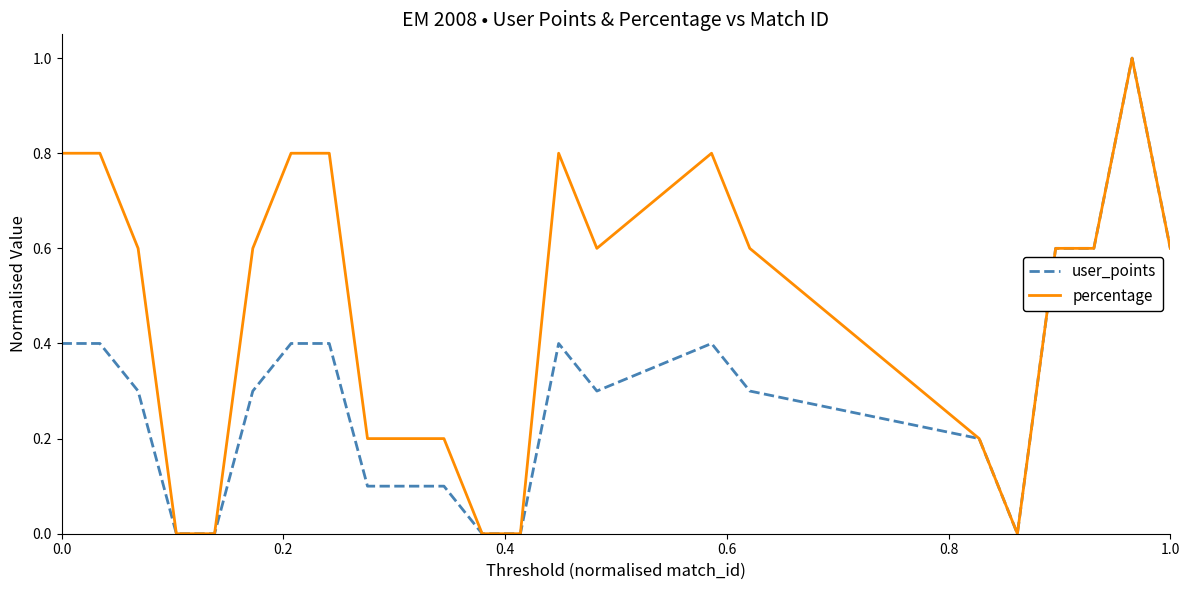

How many categories are shown in the chart?

23